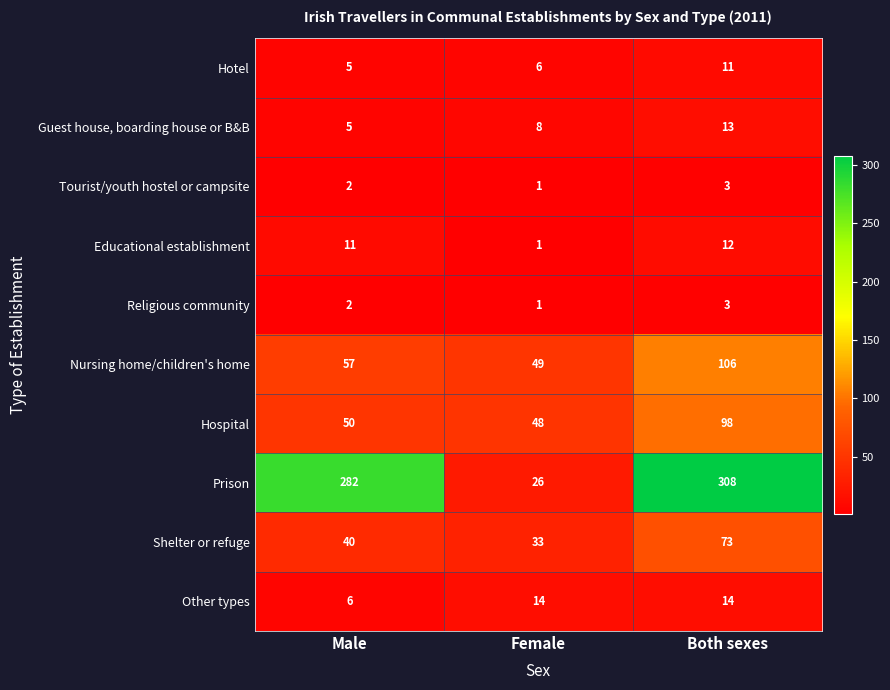

What is the sum of the Prison values at Both sexes and Female?

334